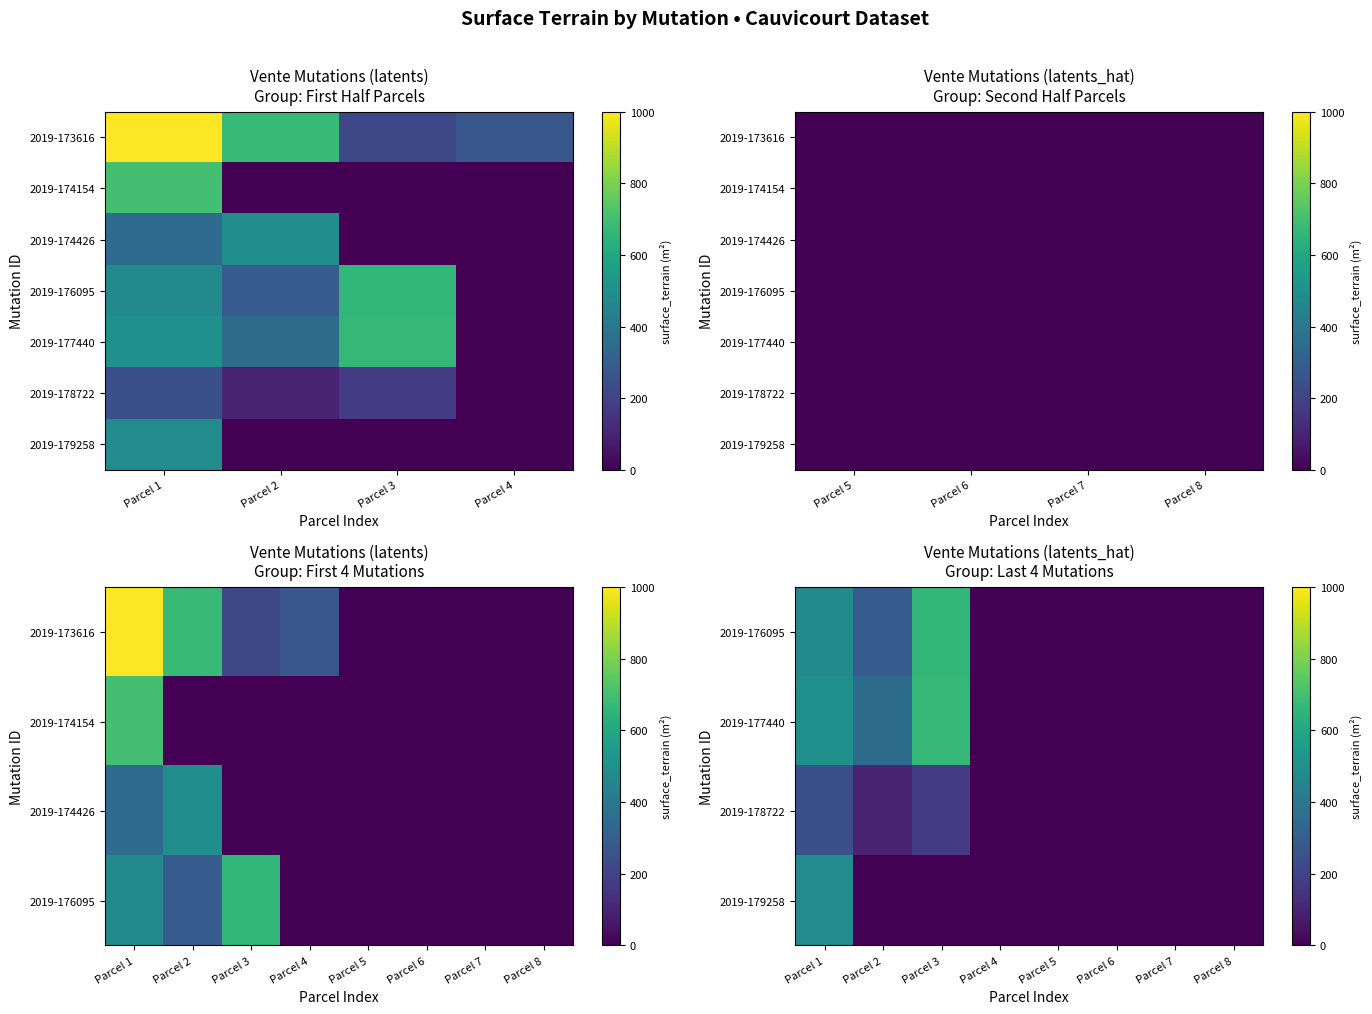

True or false: 2019-174154 has a value of -489 at Parcel 8.

False